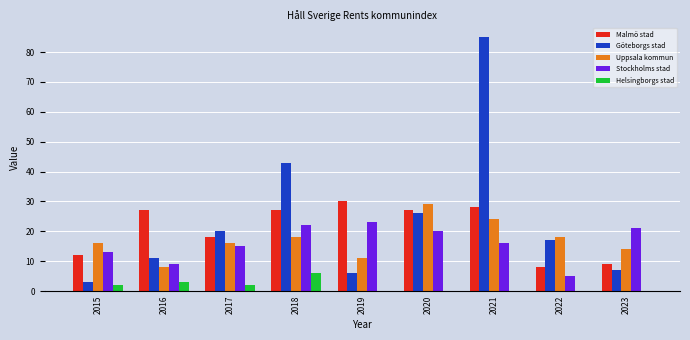

Which series has the largest total across all categories?

Göteborgs stad